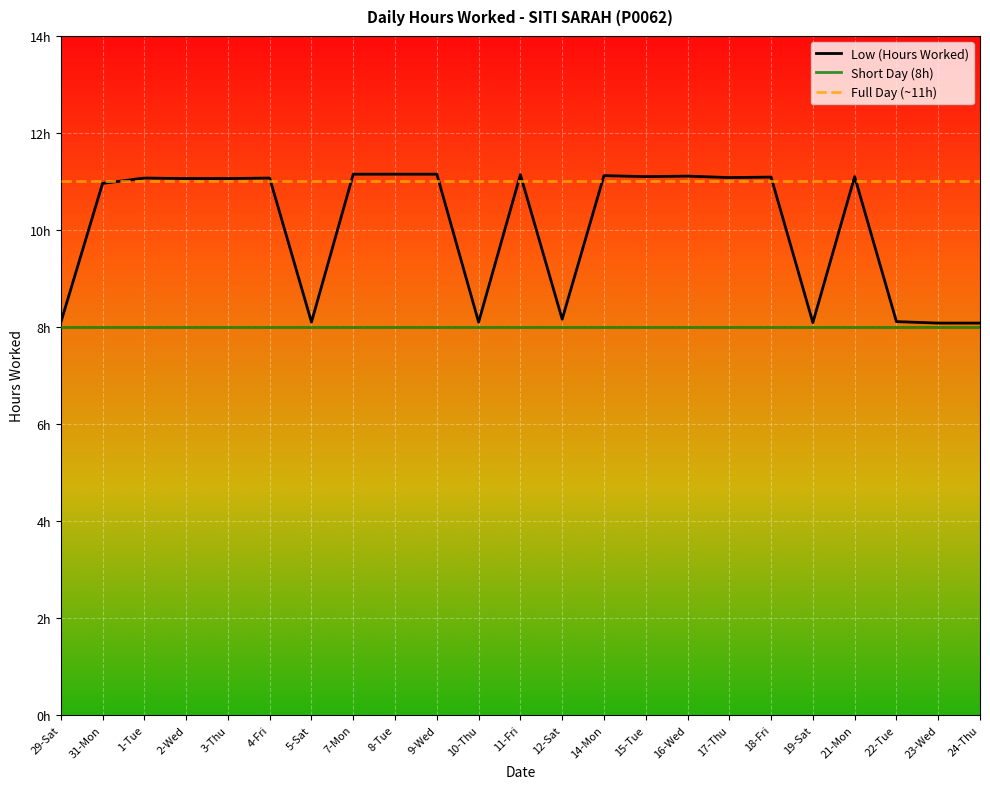

What is the sum of all values?

231.2